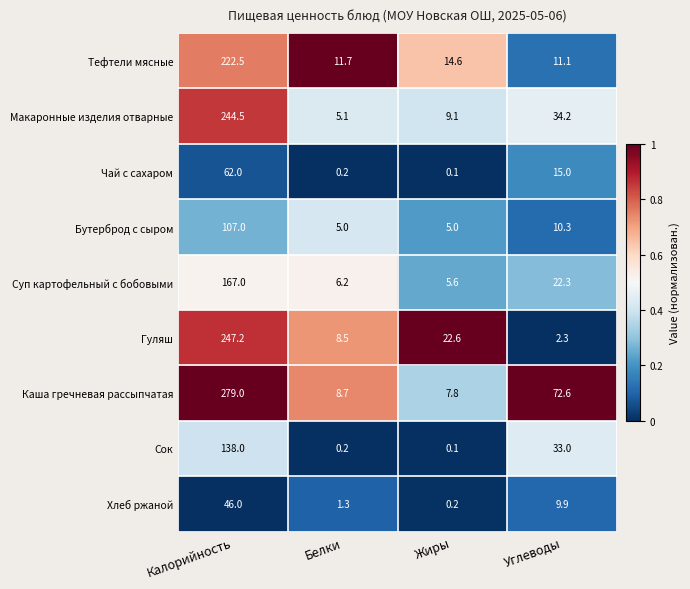

Which series has the largest total across all categories?

Каша гречневая рассыпчатая